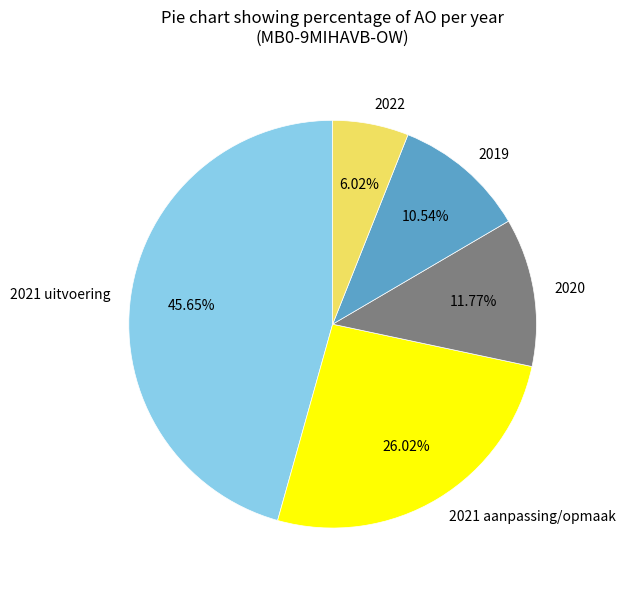

How many segments does this pie chart have?

5